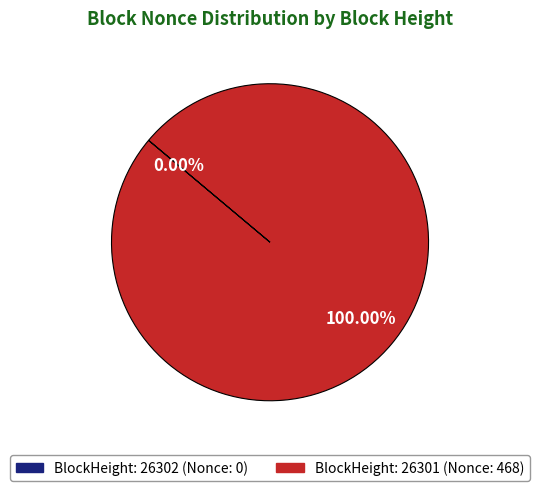

Which category has the smallest portion of the pie?

26302